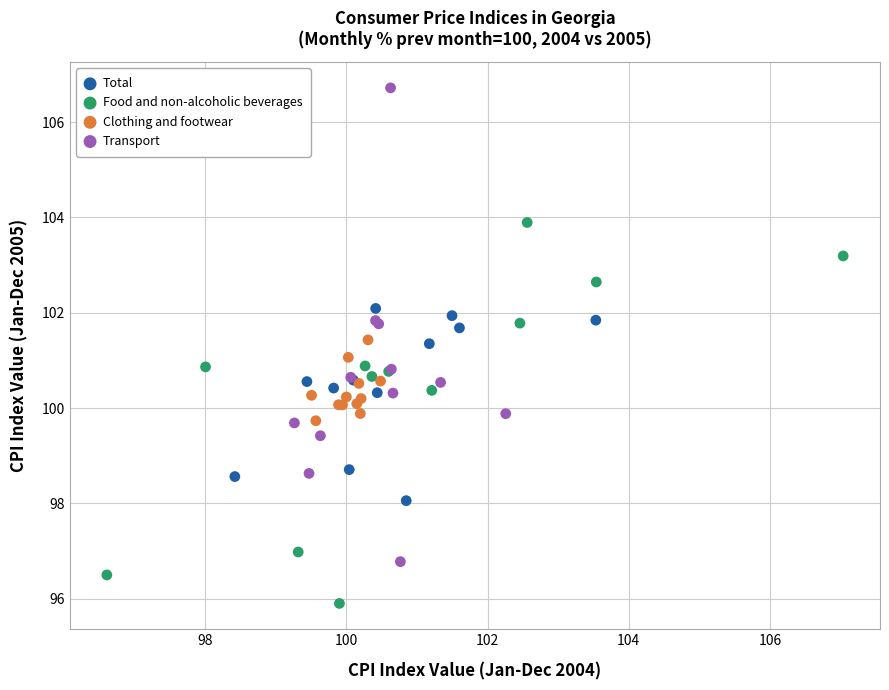

Which series has the widest spread of Y values?

Transport